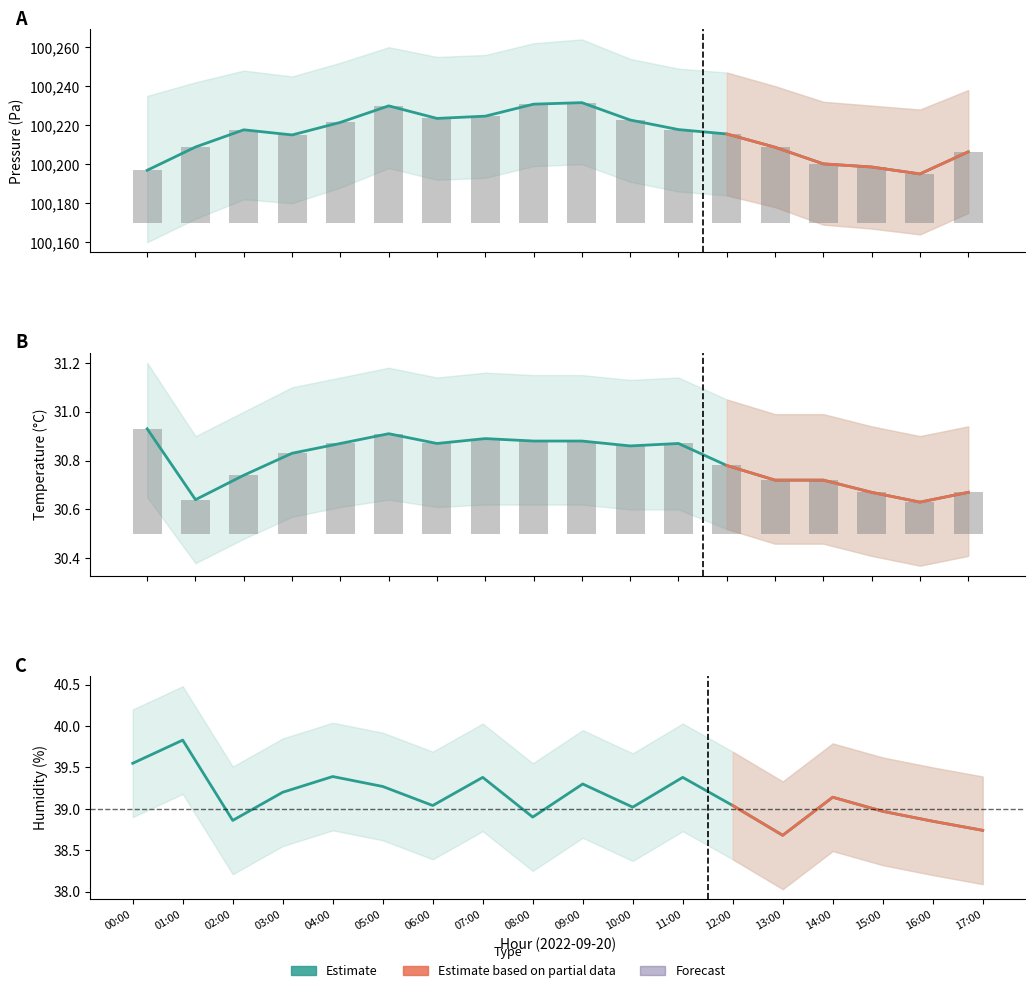

List the series in order of their peak value, highest first.

pressure_upper, pressure, humidity, temperature_upper, temperature